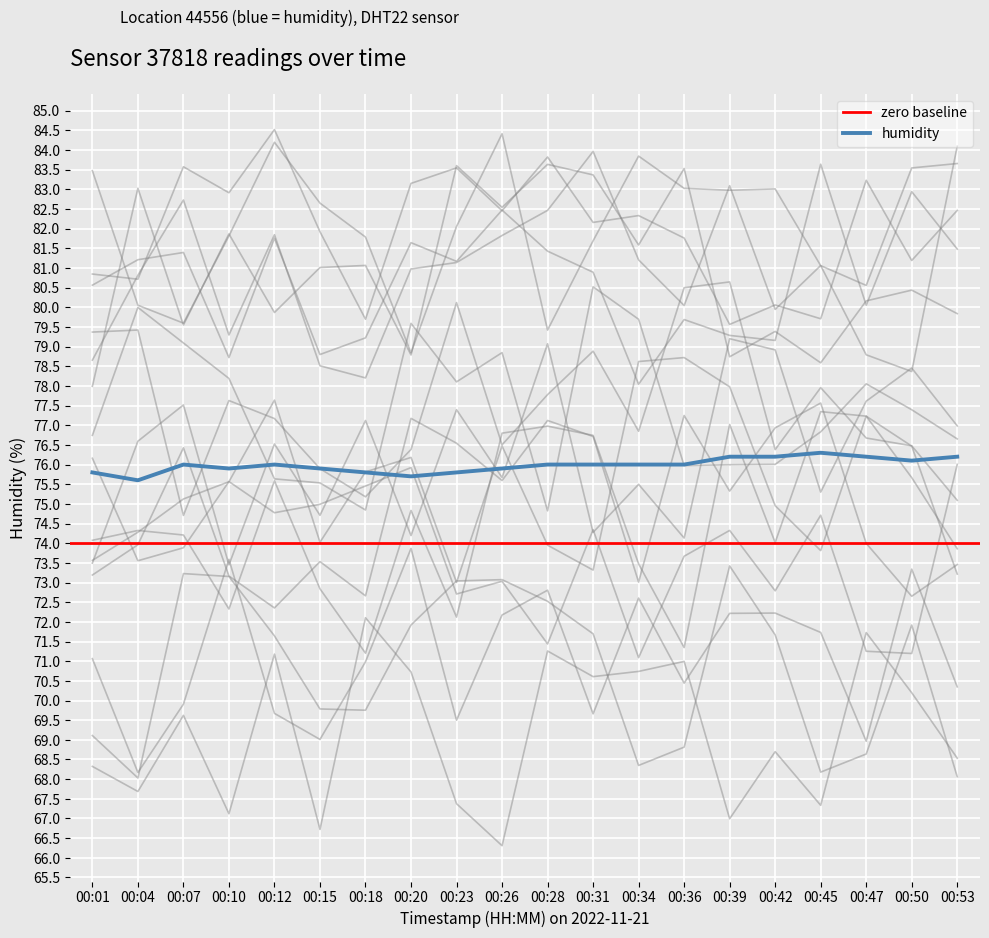

How many points are higher than both their immediate neighbors (excluding endpoints)?

3